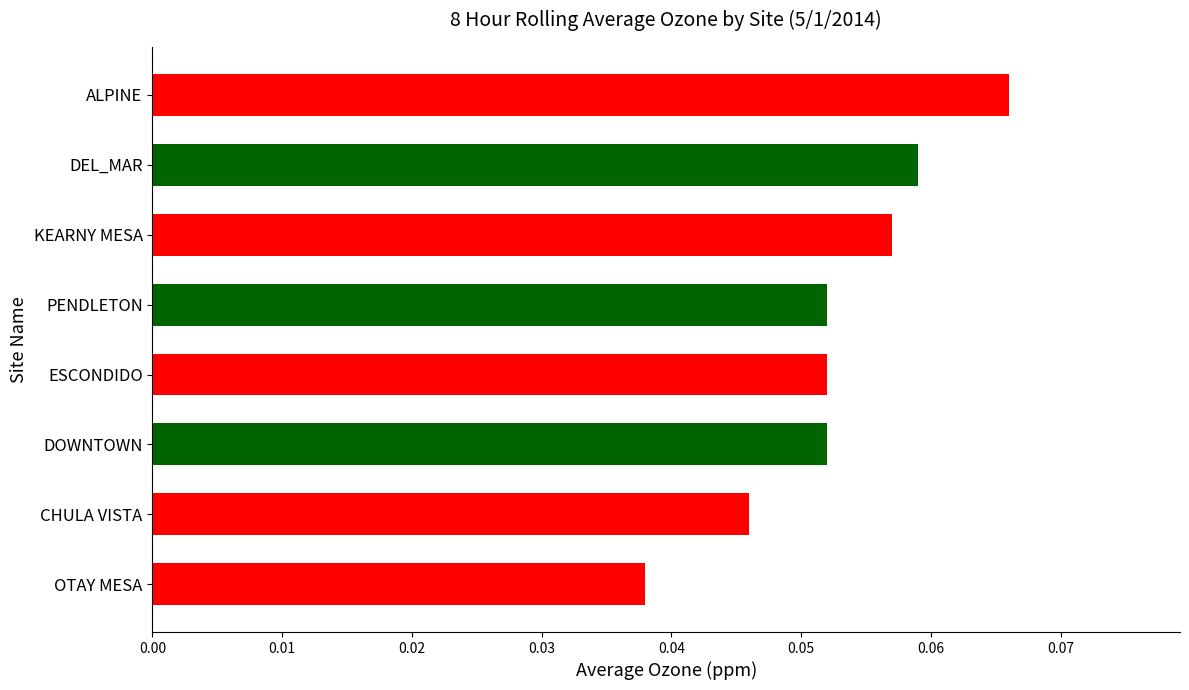

Between DOWNTOWN and DEL_MAR, which is larger?

DEL_MAR